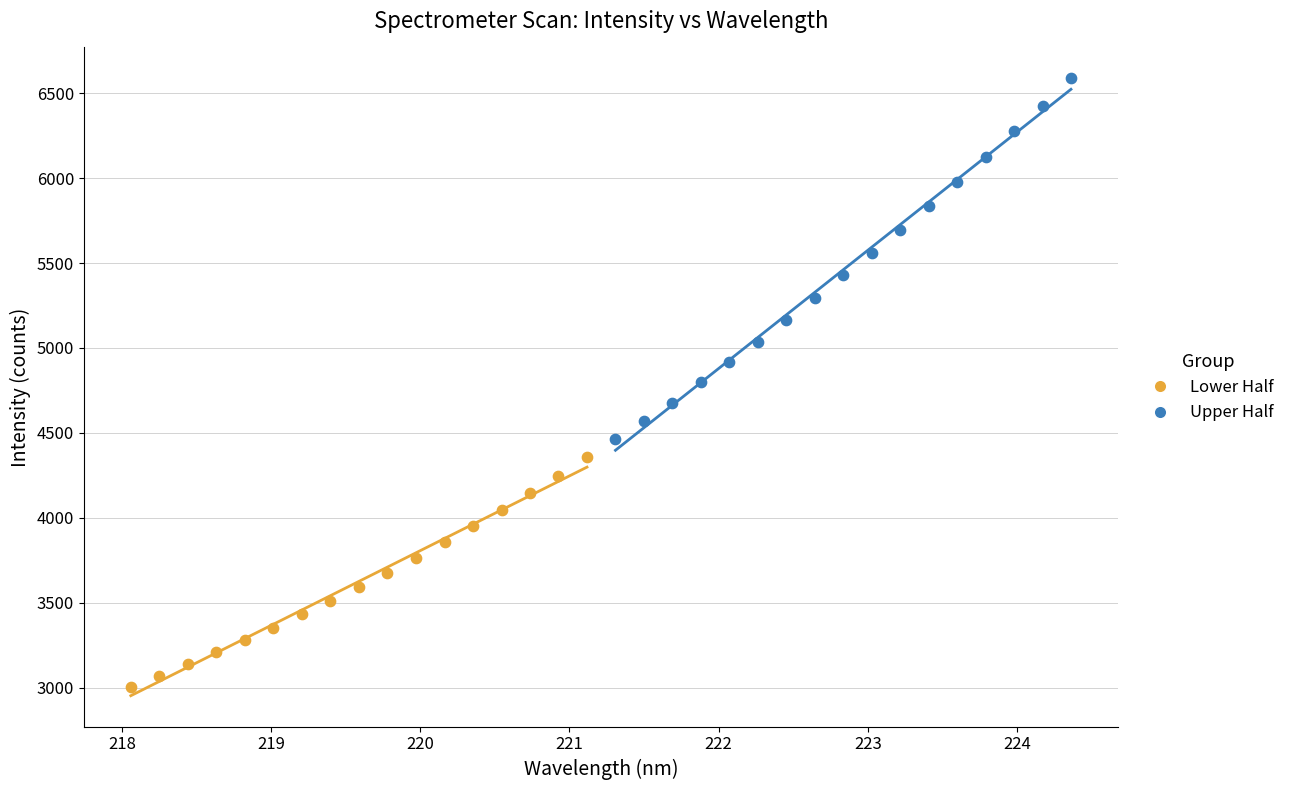

Which series contains the highest Y value?

Upper Half